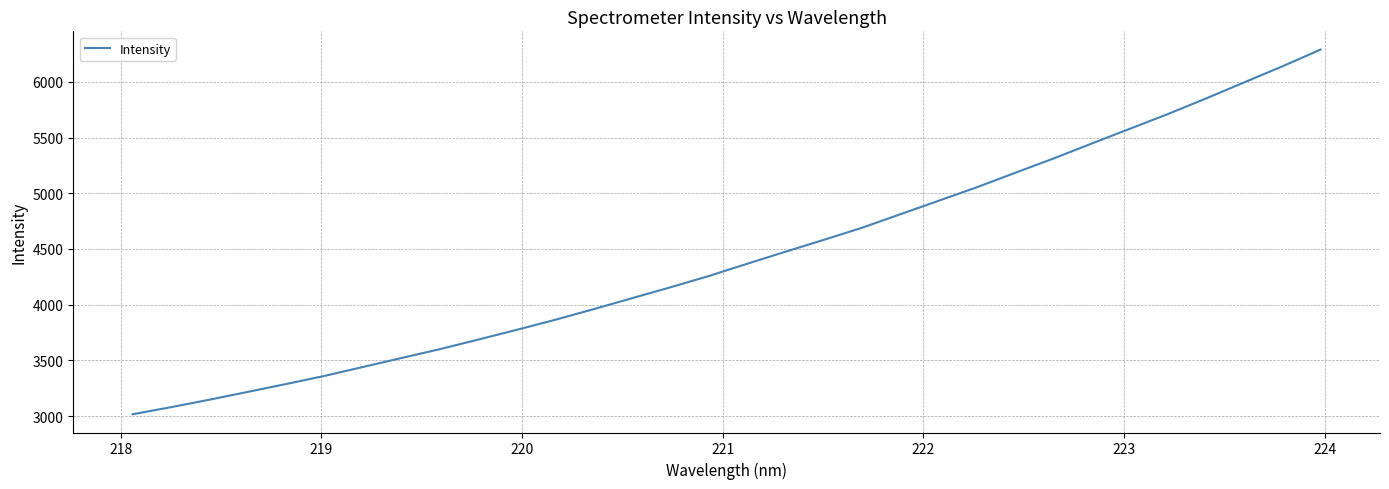

What is the minimum value shown in the chart?

3016.6